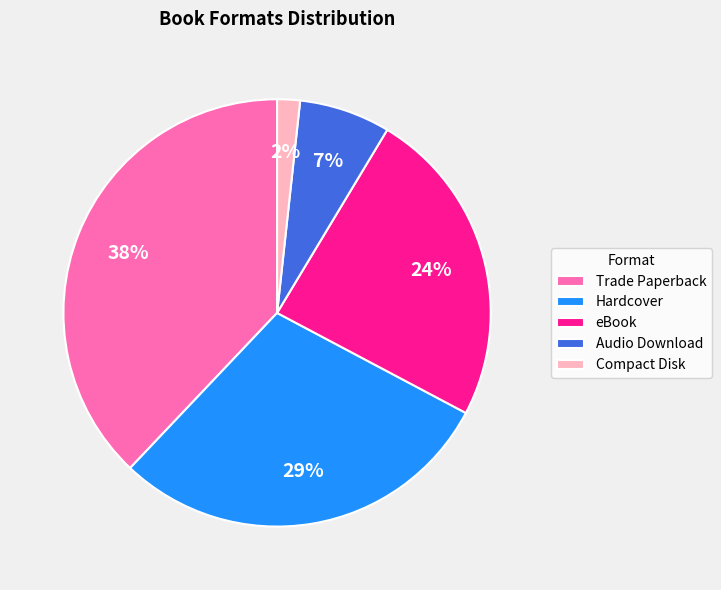

To the nearest percent, what is the combined percentage of eBook and Audio Download?

31%